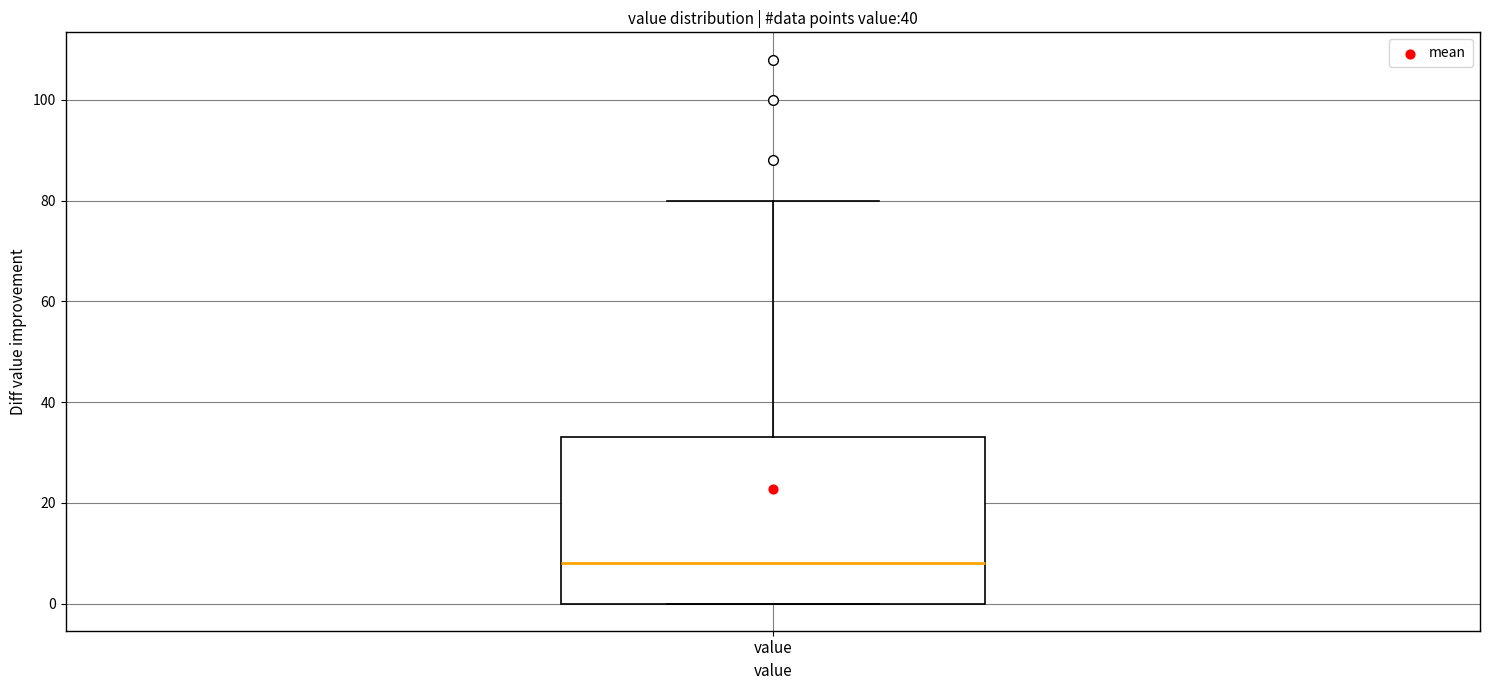

Read this box plot against the y-axis: the position of the median line, the range covered by the box, and the ends of both whiskers. The values are not printed on the chart, so give them approximately, as read against the axis.

median 8, box 0 to 34, whiskers 0 to 80